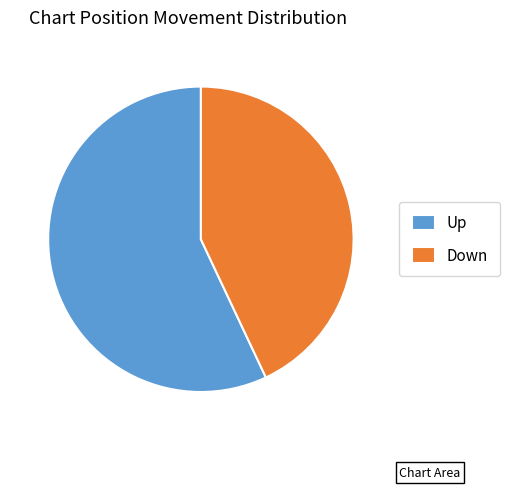

Between Down and Up, which is larger?

Up